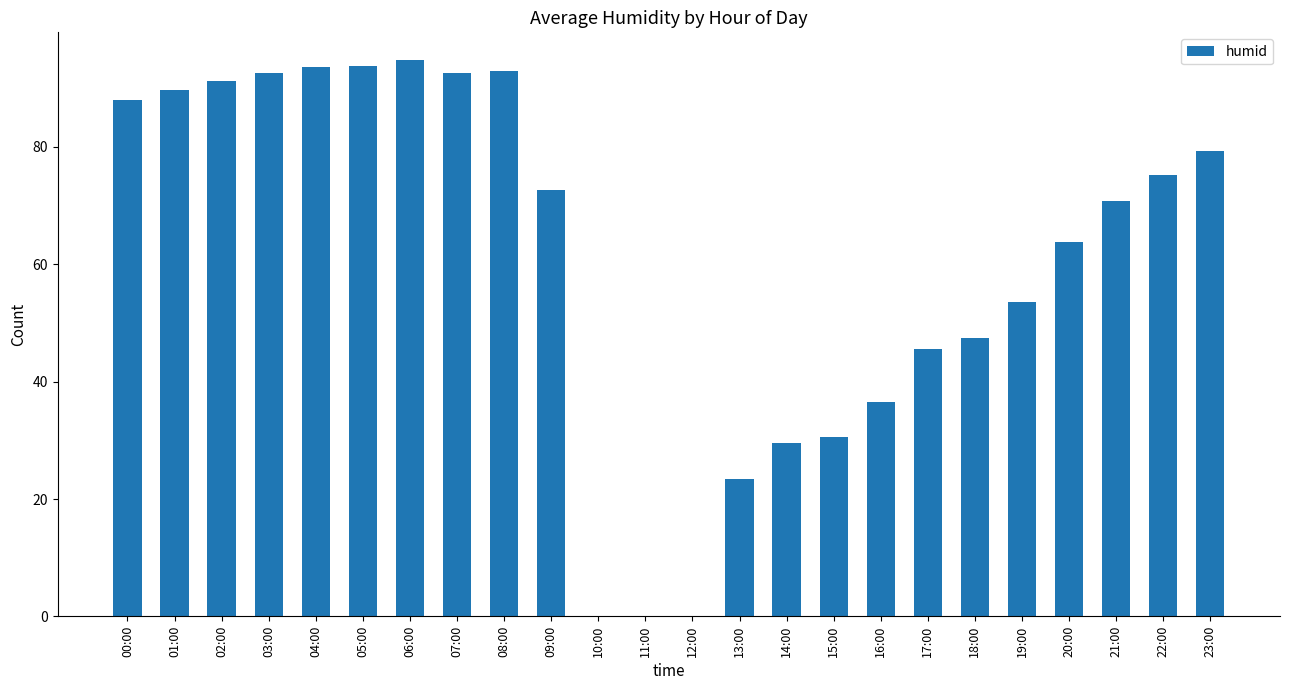

What is the maximum value shown in the chart?

94.8